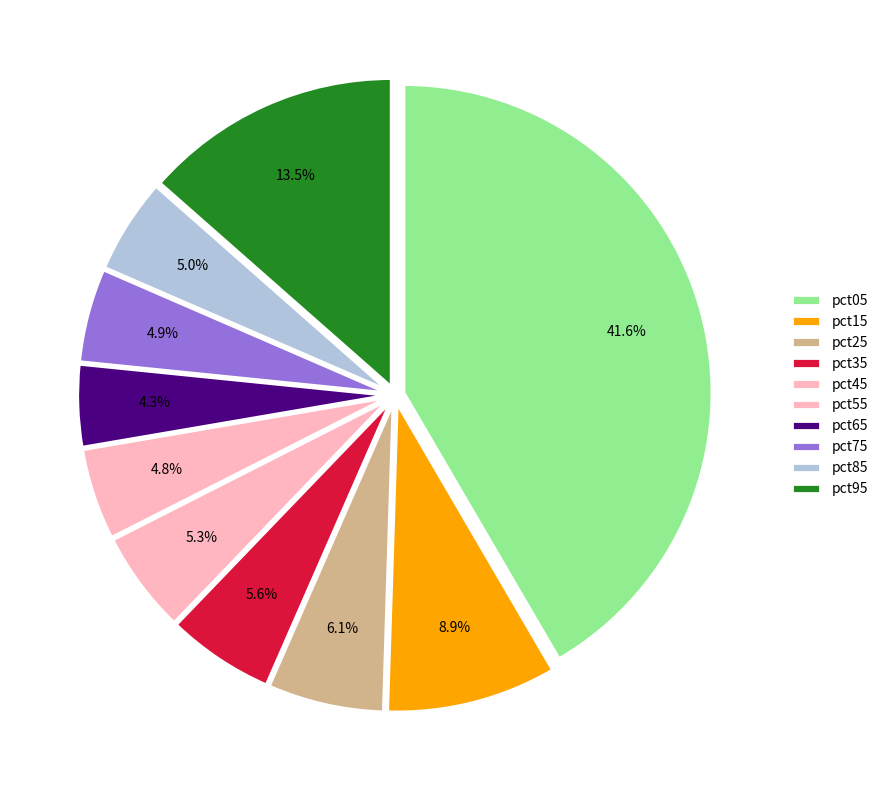

To the nearest percent, what is the average slice percentage?

10%